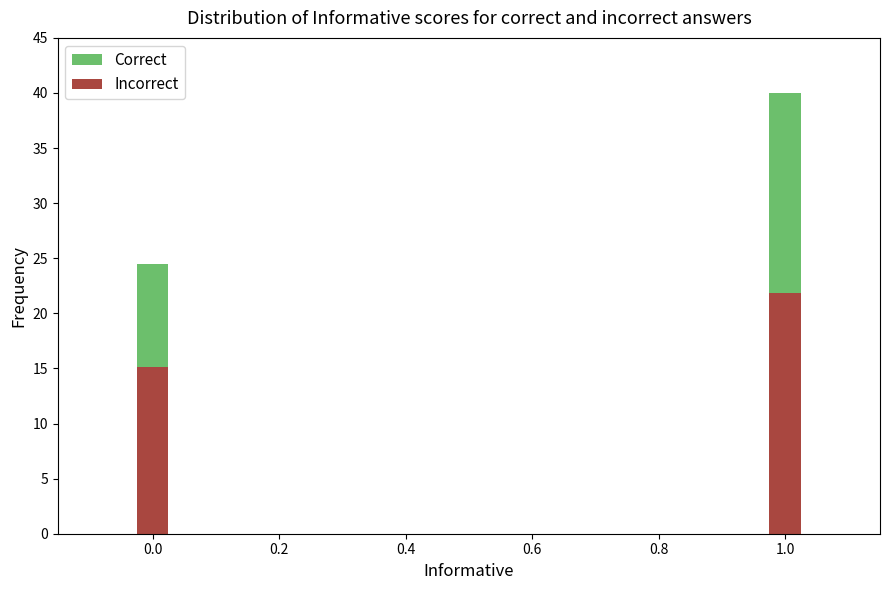

The Incorrect series shows 14.6 at 1.0. True or false?

False